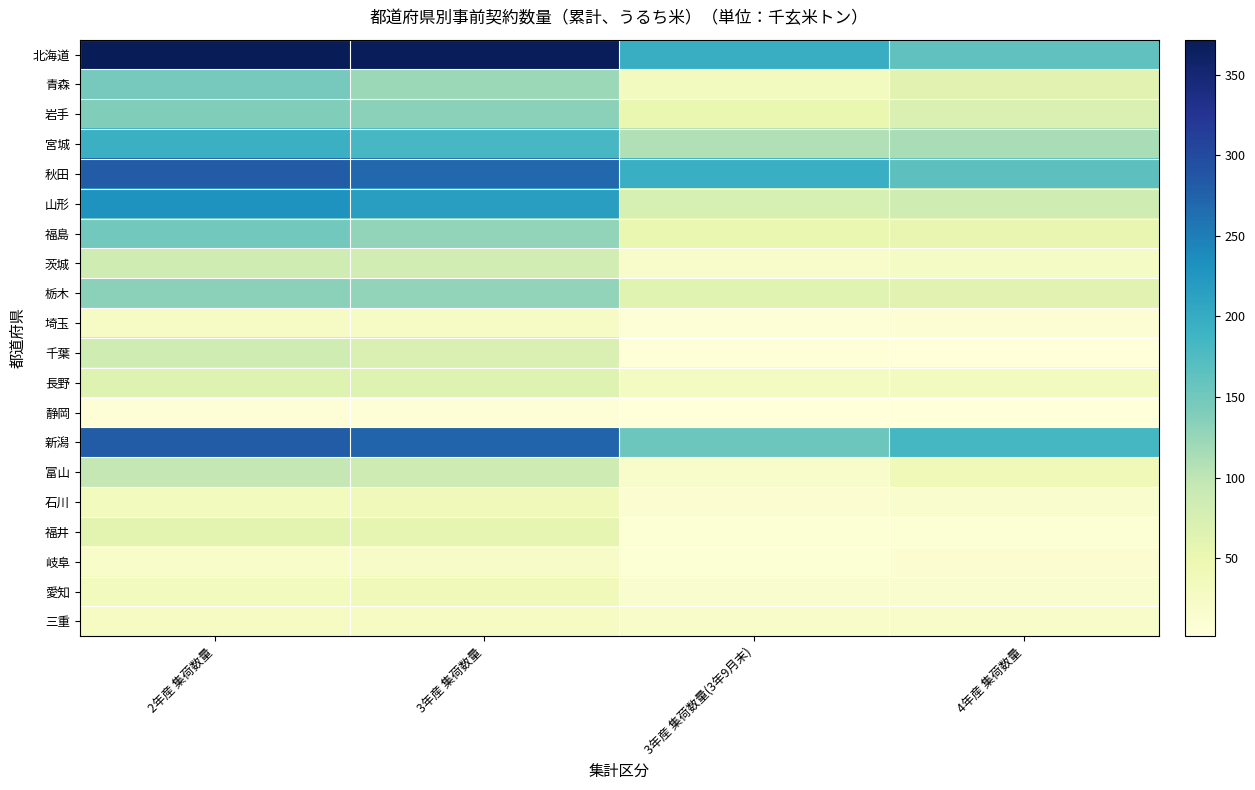

Reading left to right, what are all the values shown in this chart?

北海道: 2年産 集荷数量=371.6	3年産 集荷数量=368.9	3年産 集荷数量(3年9月末)=195.5	4年産 集荷数量=162.2
青森: 2年産 集荷数量=147.5	3年産 集荷数量=123.0	3年産 集荷数量(3年9月末)=31.5	4年産 集荷数量=62.3
岩手: 2年産 集荷数量=139.5	3年産 集荷数量=132.9	3年産 集荷数量(3年9月末)=51.0	4年産 集荷数量=70.4
宮城: 2年産 集荷数量=192.8	3年産 集荷数量=181.5	3年産 集荷数量(3年9月末)=107.9	4年産 集荷数量=113.8
秋田: 2年産 集荷数量=281.4	3年産 集荷数量=269.4	3年産 集荷数量(3年9月末)=195.2	4年産 集荷数量=166.0
山形: 2年産 集荷数量=229.2	3年産 集荷数量=215.7	3年産 集荷数量(3年9月末)=76.7	4年産 集荷数量=85.1
福島: 2年産 集荷数量=150.3	3年産 集荷数量=128.3	3年産 集荷数量(3年9月末)=51.2	4年産 集荷数量=53.5
茨城: 2年産 集荷数量=84.1	3年産 集荷数量=82.4	3年産 集荷数量(3年9月末)=17.6	4年産 集荷数量=25.2
栃木: 2年産 集荷数量=132.8	3年産 集荷数量=128.6	3年産 集荷数量(3年9月末)=63.1	4年産 集荷数量=61.5
埼玉: 2年産 集荷数量=24.1	3年産 集荷数量=23.4	3年産 集荷数量(3年9月末)=6.3	4年産 集荷数量=9.5
千葉: 2年産 集荷数量=85.4	3年産 集荷数量=69.7	3年産 集荷数量(3年9月末)=3.9	4年産 集荷数量=3.0
長野: 2年産 集荷数量=66.5	3年産 集荷数量=65.4	3年産 集荷数量(3年9月末)=28.8	4年産 集荷数量=31.0
静岡: 2年産 集荷数量=5.7	3年産 集荷数量=6.7	3年産 集荷数量(3年9月末)=1.7	4年産 集荷数量=1.7
新潟: 2年産 集荷数量=280.9	3年産 集荷数量=272.3	3年産 集荷数量(3年9月末)=154.2	4年産 集荷数量=183.3
富山: 2年産 集荷数量=96.4	3年産 集荷数量=86.9	3年産 集荷数量(3年9月末)=17.6	4年産 集荷数量=40.0
石川: 2年産 集荷数量=33.2	3年産 集荷数量=36.8	3年産 集荷数量(3年9月末)=11.5	4年産 集荷数量=16.1
福井: 2年産 集荷数量=60.0	3年産 集荷数量=55.9	3年産 集荷数量(3年9月末)=8.2	4年産 集荷数量=7.7
岐阜: 2年産 集荷数量=19.8	3年産 集荷数量=22.5	3年産 集荷数量(3年9月末)=8.6	4年産 集荷数量=12.2
愛知: 2年産 集荷数量=34.1	3年産 集荷数量=37.2	3年産 集荷数量(3年9月末)=14.8	4年産 集荷数量=15.6
三重: 2年産 集荷数量=26.9	3年産 集荷数量=27.2	3年産 集荷数量(3年9月末)=21.0	4年産 集荷数量=19.7